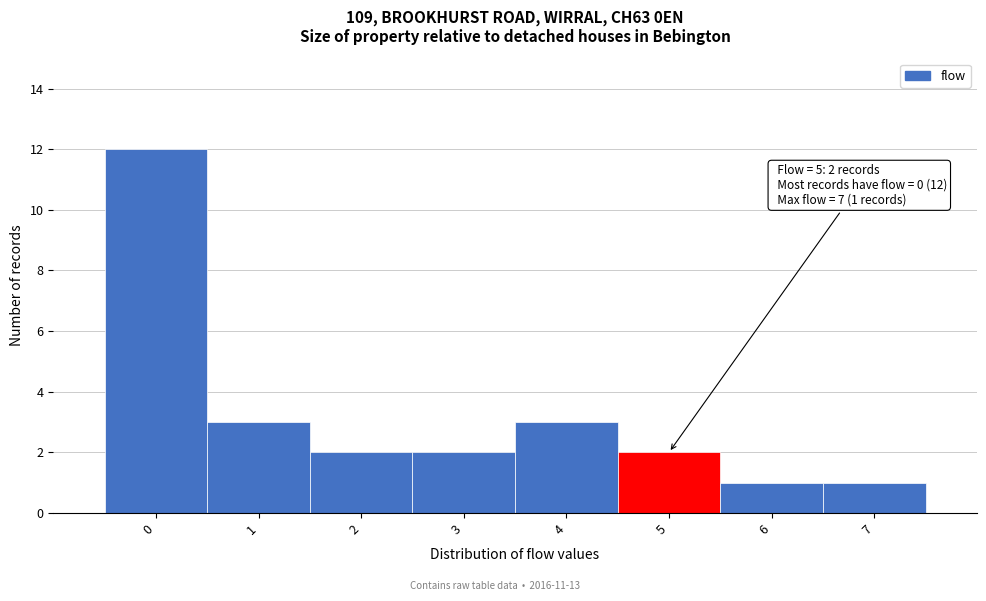

Reading left to right, transcribe all the data shown in this chart.

0=12	1=3	2=2	3=2	4=3	5=2	6=1	7=1